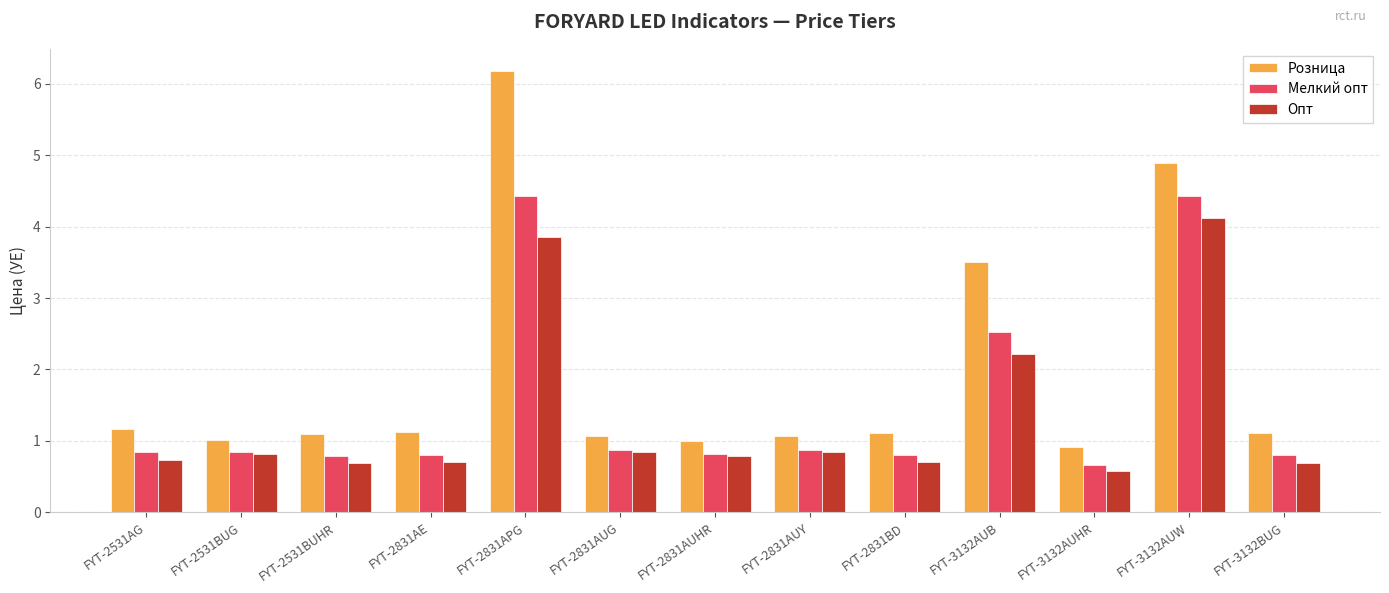

Which series changed the most between FYT-2831AUG and FYT-2831AUHR?

Розница